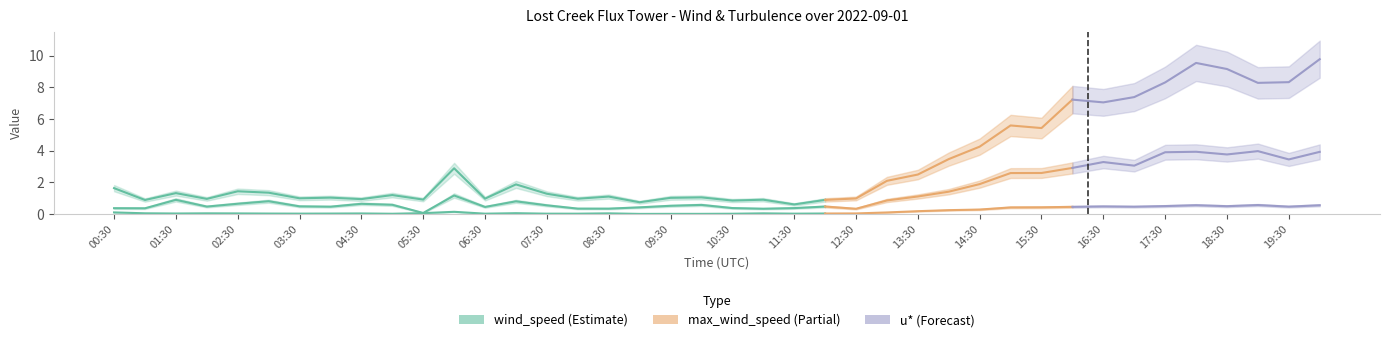

List the series in order of their overall mean, lowest first.

u*, wind_speed, max_wind_speed